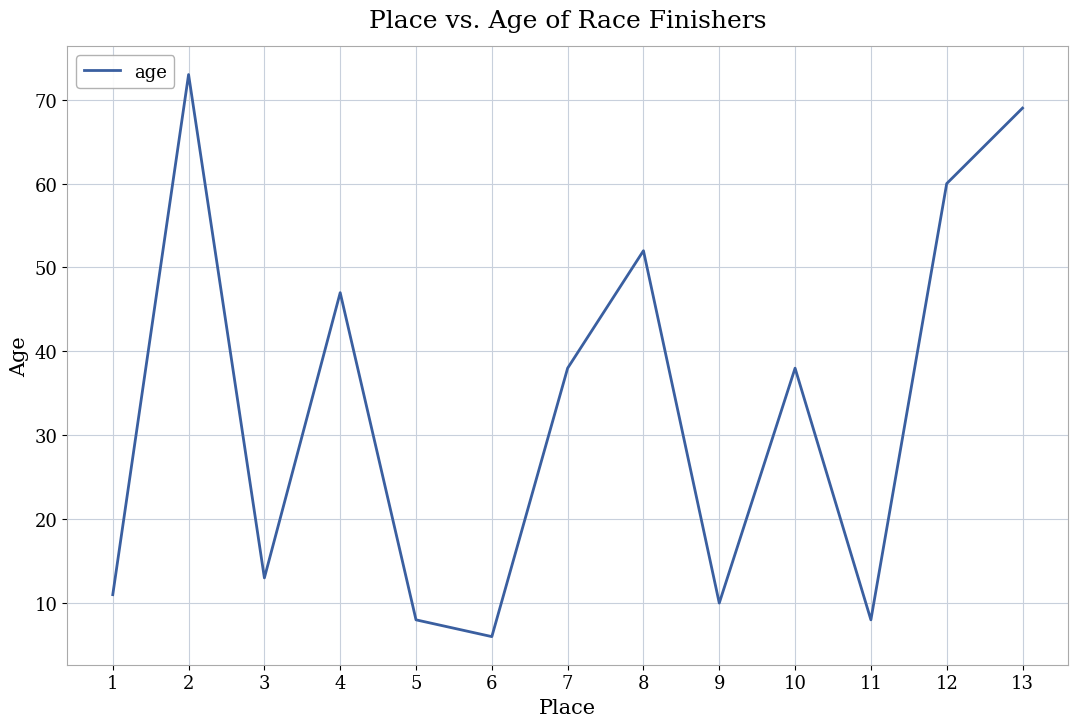

Reading left to right, list all the values displayed in this chart.

11	73	13	47	8	6	38	52	10	38	8	60	69